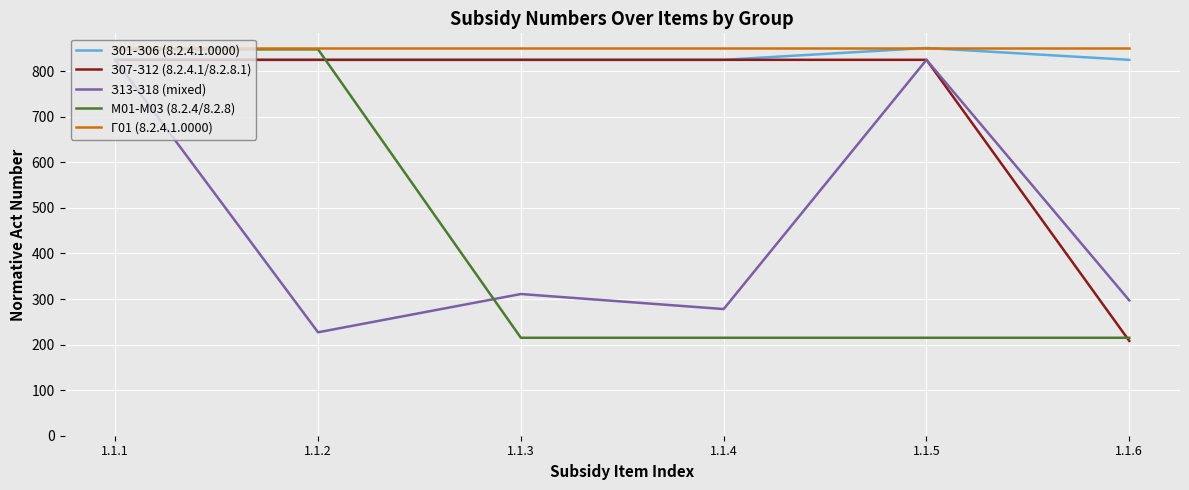

At which category is the sum across all series the highest?

1.1.1